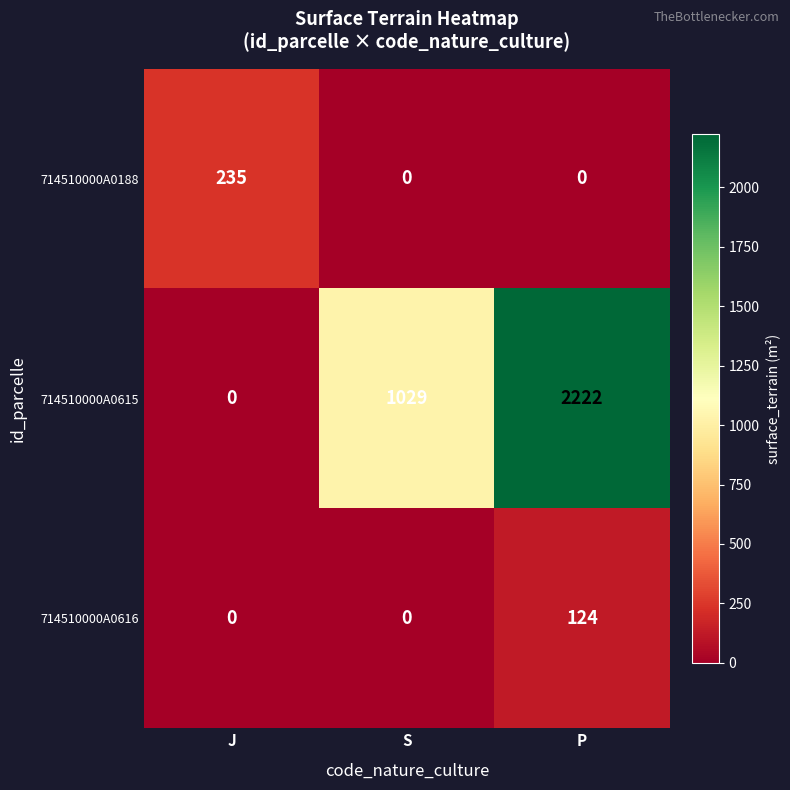

What is the total value across all series at S?

1029